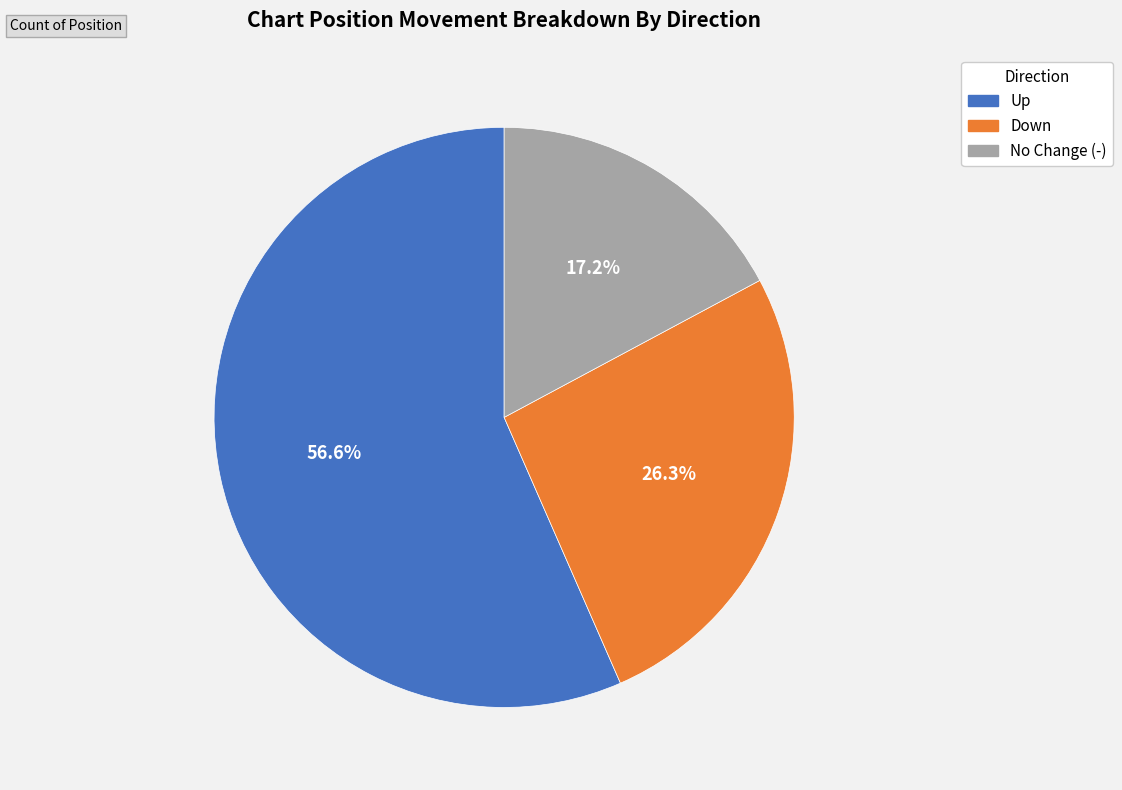

How many slices are in this pie chart?

3